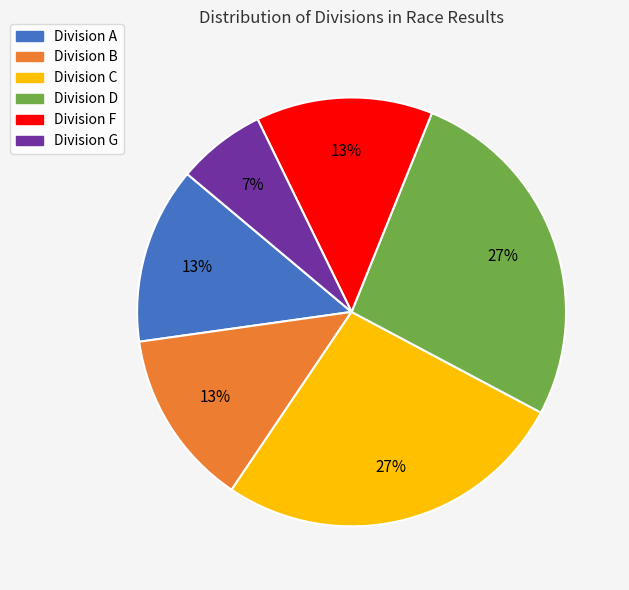

To the nearest percent, what is the average slice percentage?

17%